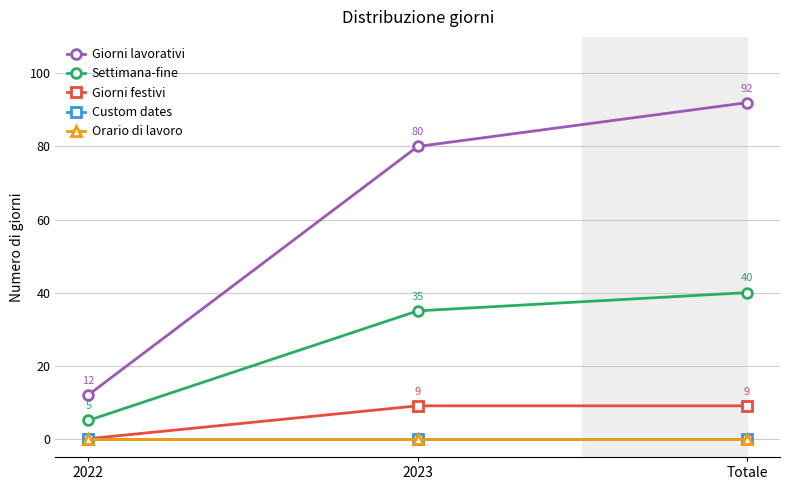

Reading left to right, extract all data points from this chart.

Giorni lavorativi: 12	80	92
Settimana-fine: 5	35	40
Giorni festivi: 0	9	9
Custom dates: 0	0	0
Orario di lavoro: 0	0	0